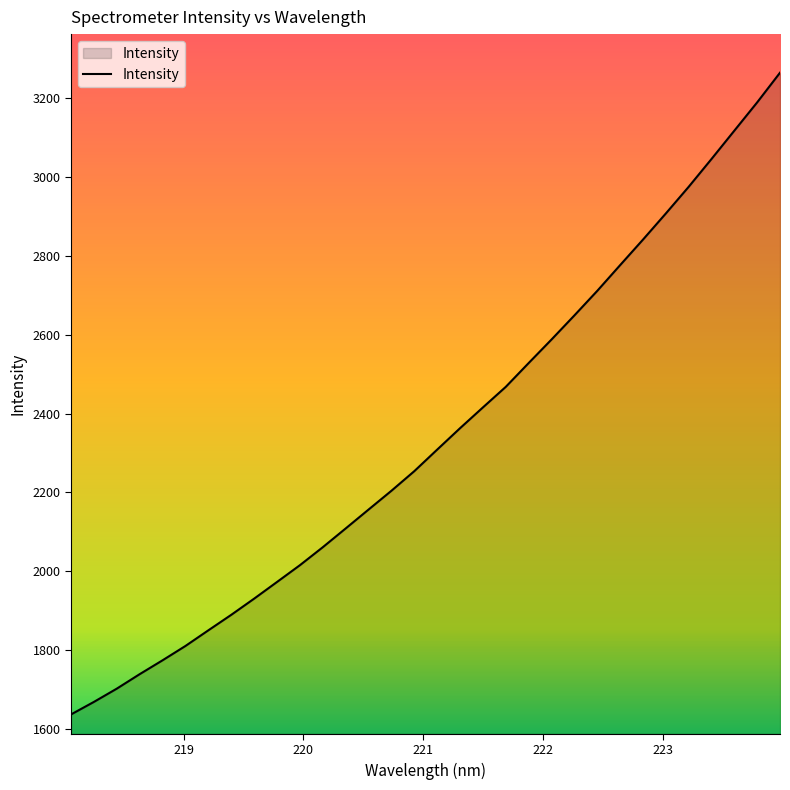

What is the difference between the maximum and minimum values?

1628.4